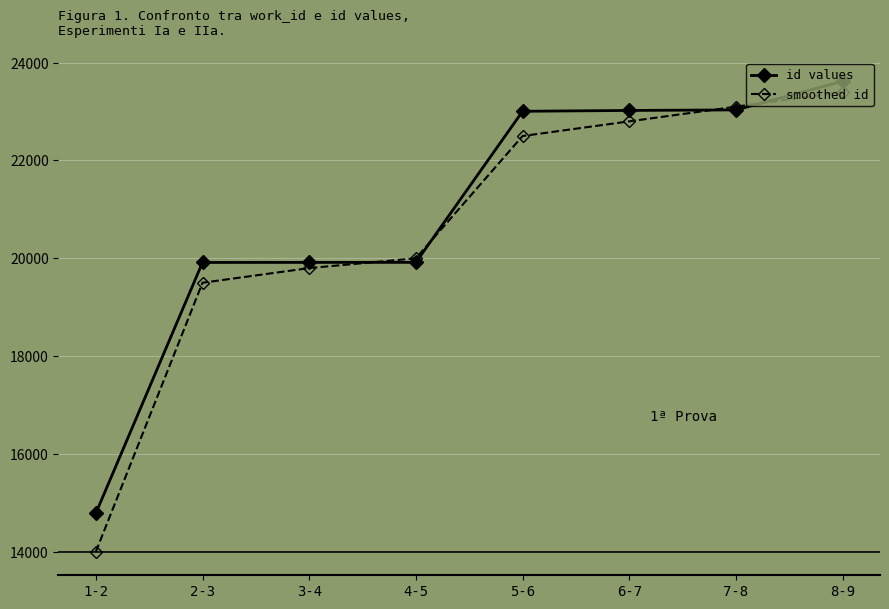

Which series has the largest range (max minus min)?

smoothed id